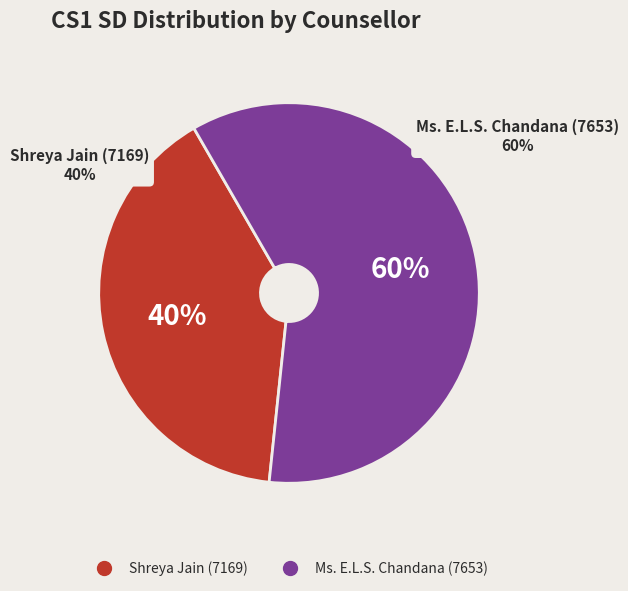

How many slices are in this pie chart?

2